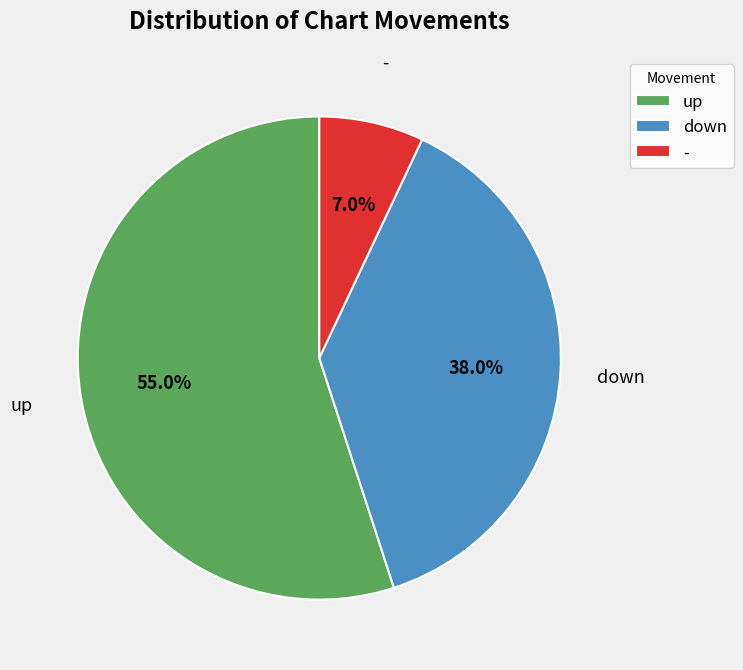

Which category has the smallest portion of the pie?

-